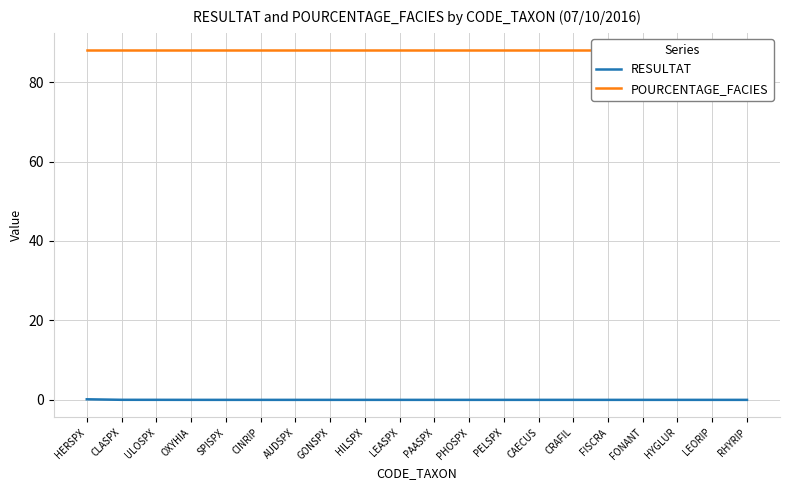

What are all the series names shown in the legend?

RESULTAT, POURCENTAGE_FACIES